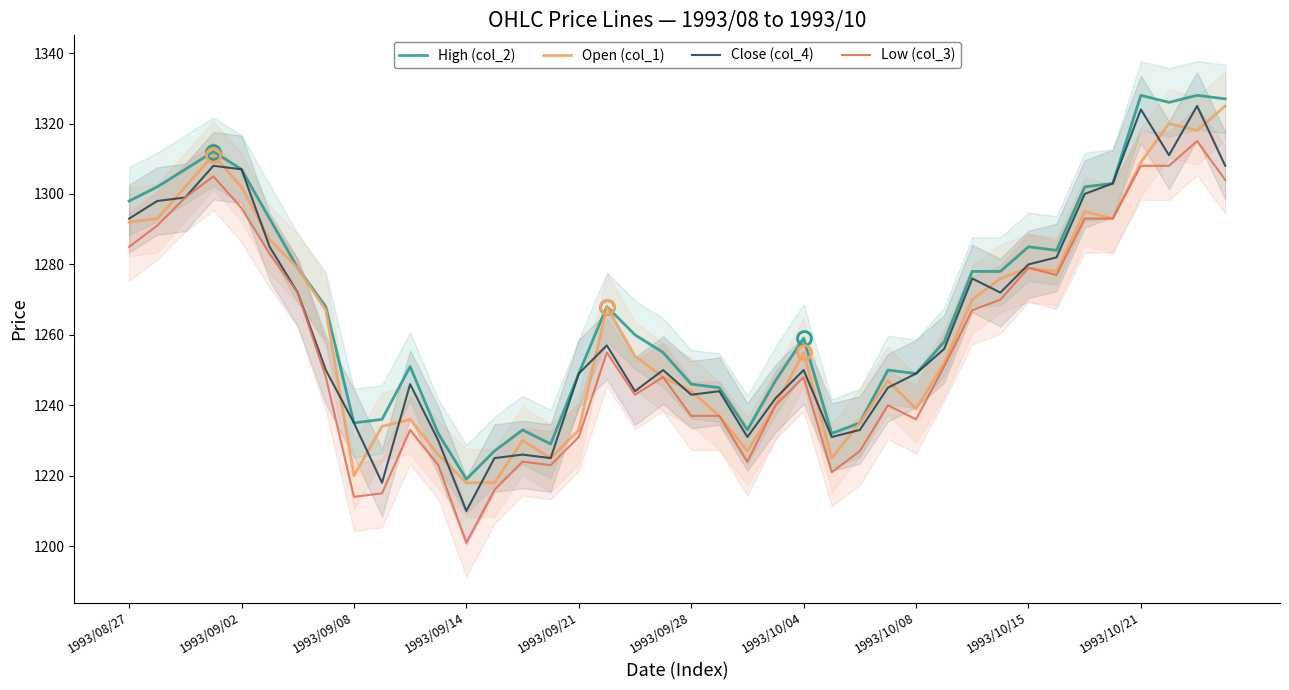

The value of Low (col_3) at 11 is 653. True or false?

False